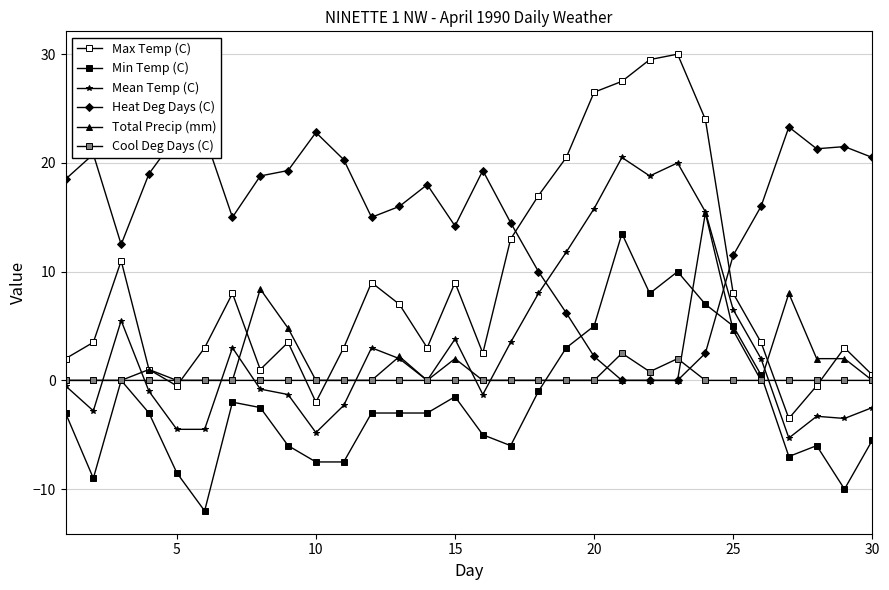

Which series has the largest total across all categories?

Heat Deg Days (C)